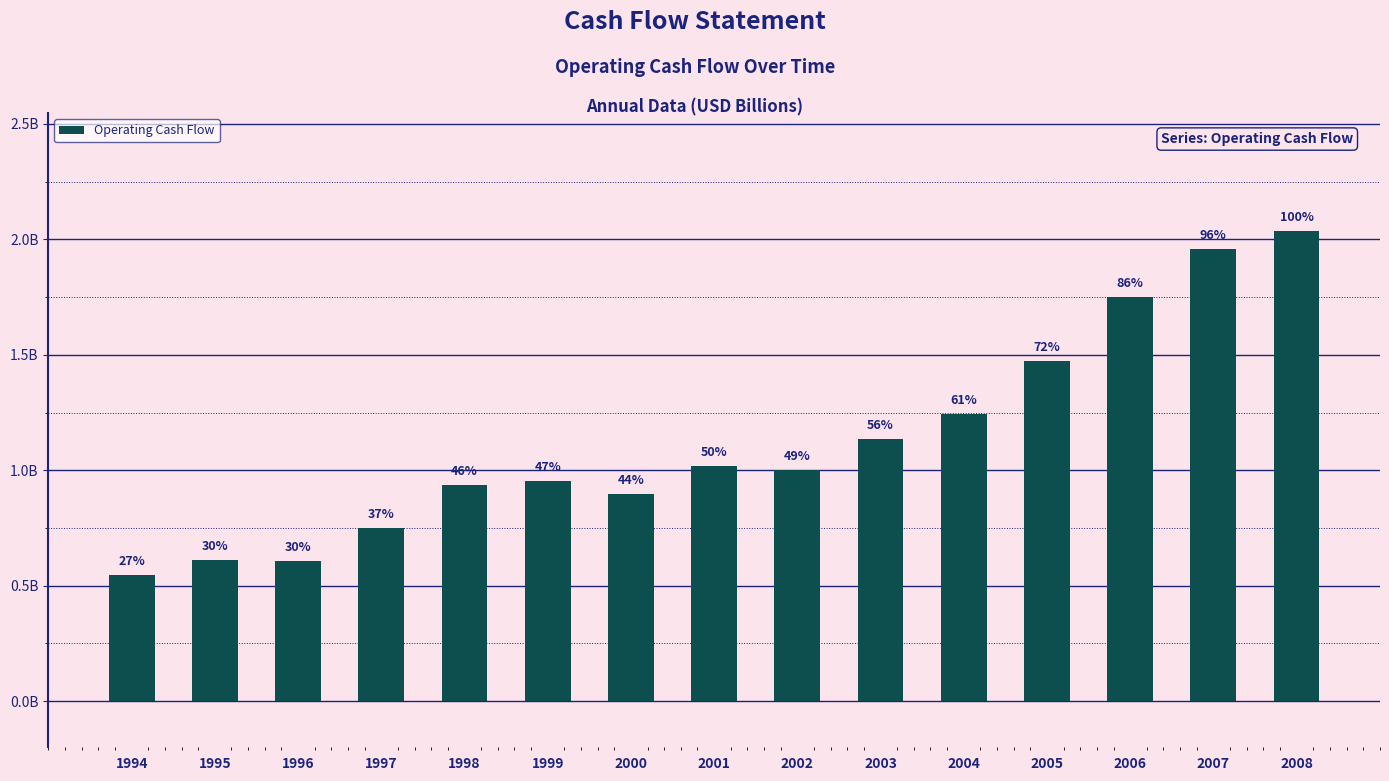

List the labels in order of value, largest first.

2008, 2007, 2006, 2005, 2004, 2003, 2001, 2002, 1999, 1998, 2000, 1997, 1995, 1996, 1994